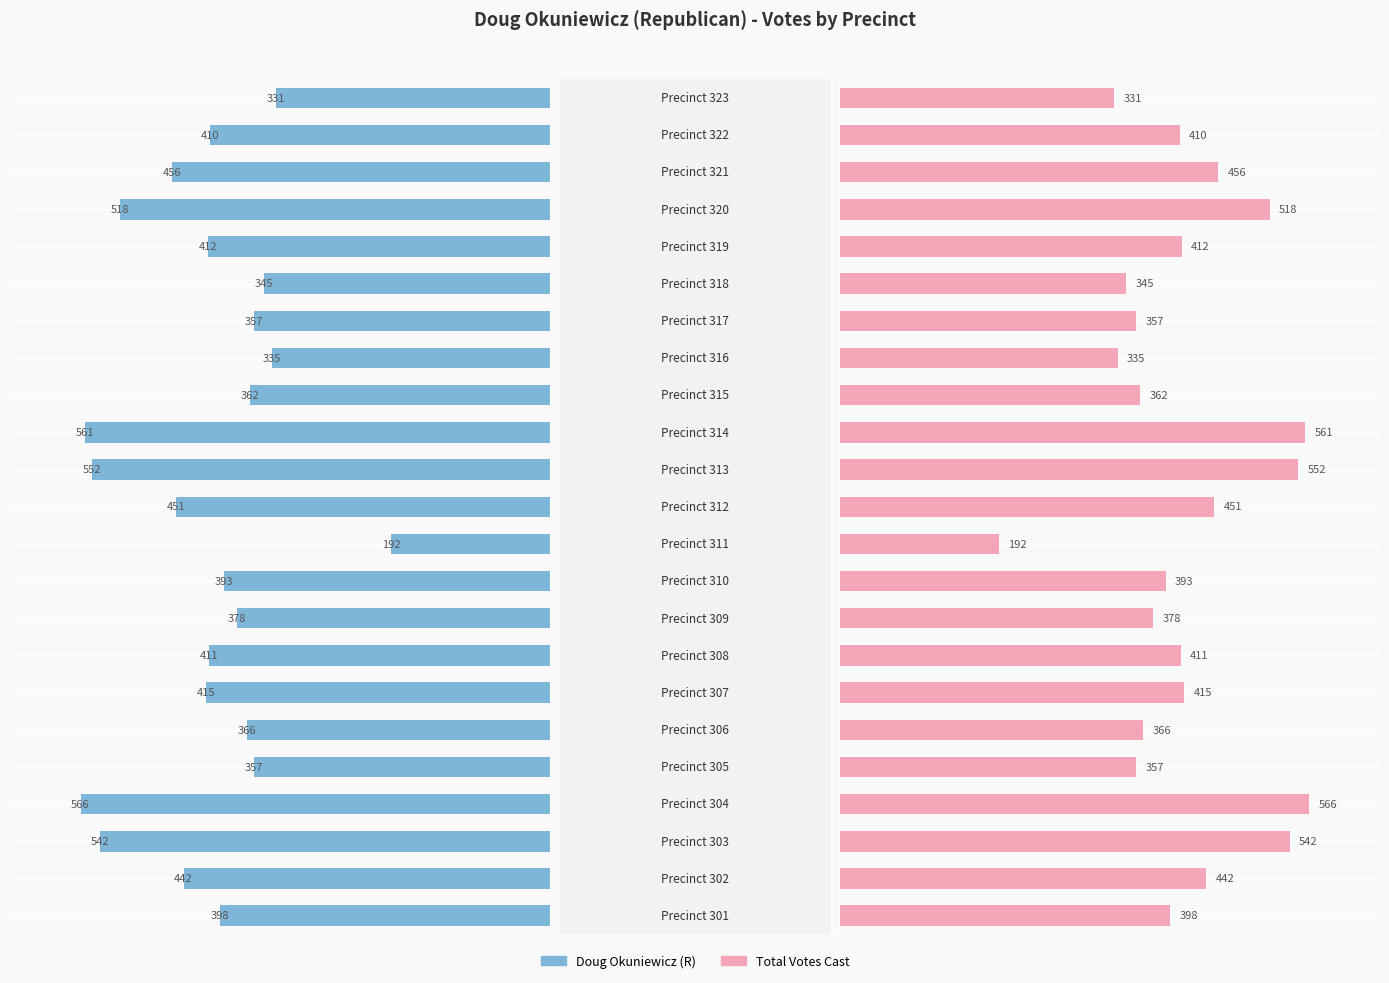

How many data points in Doug Okuniewicz are above 410?

11